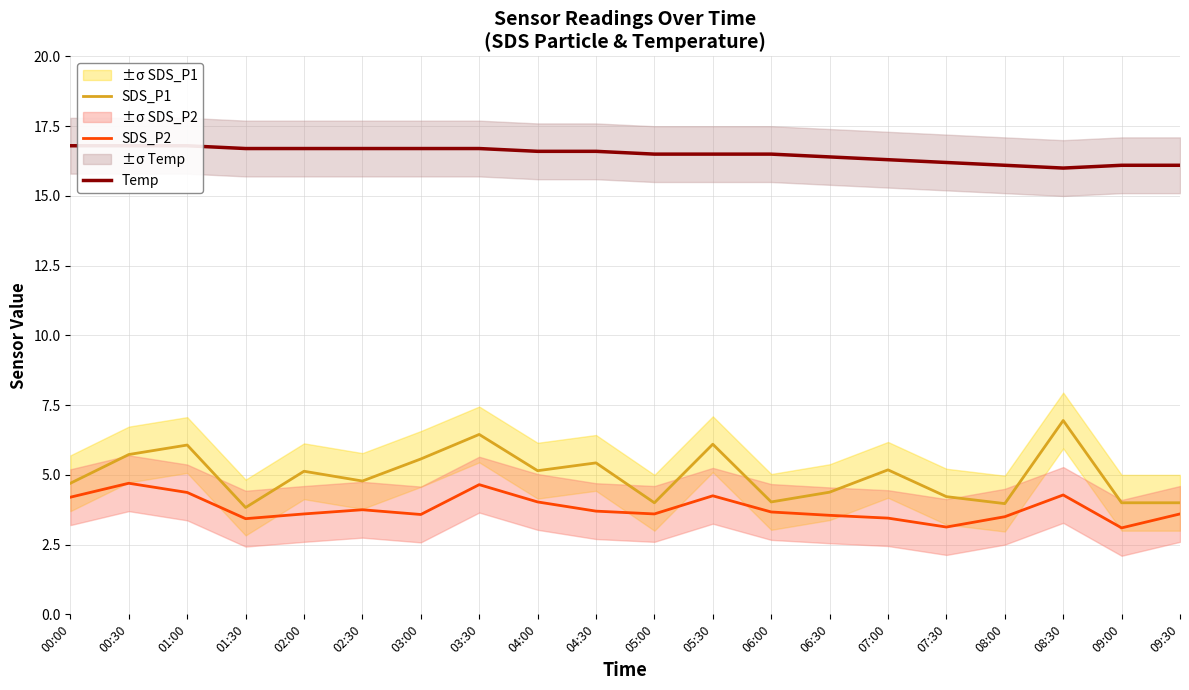

What is the smallest value displayed?

3.1